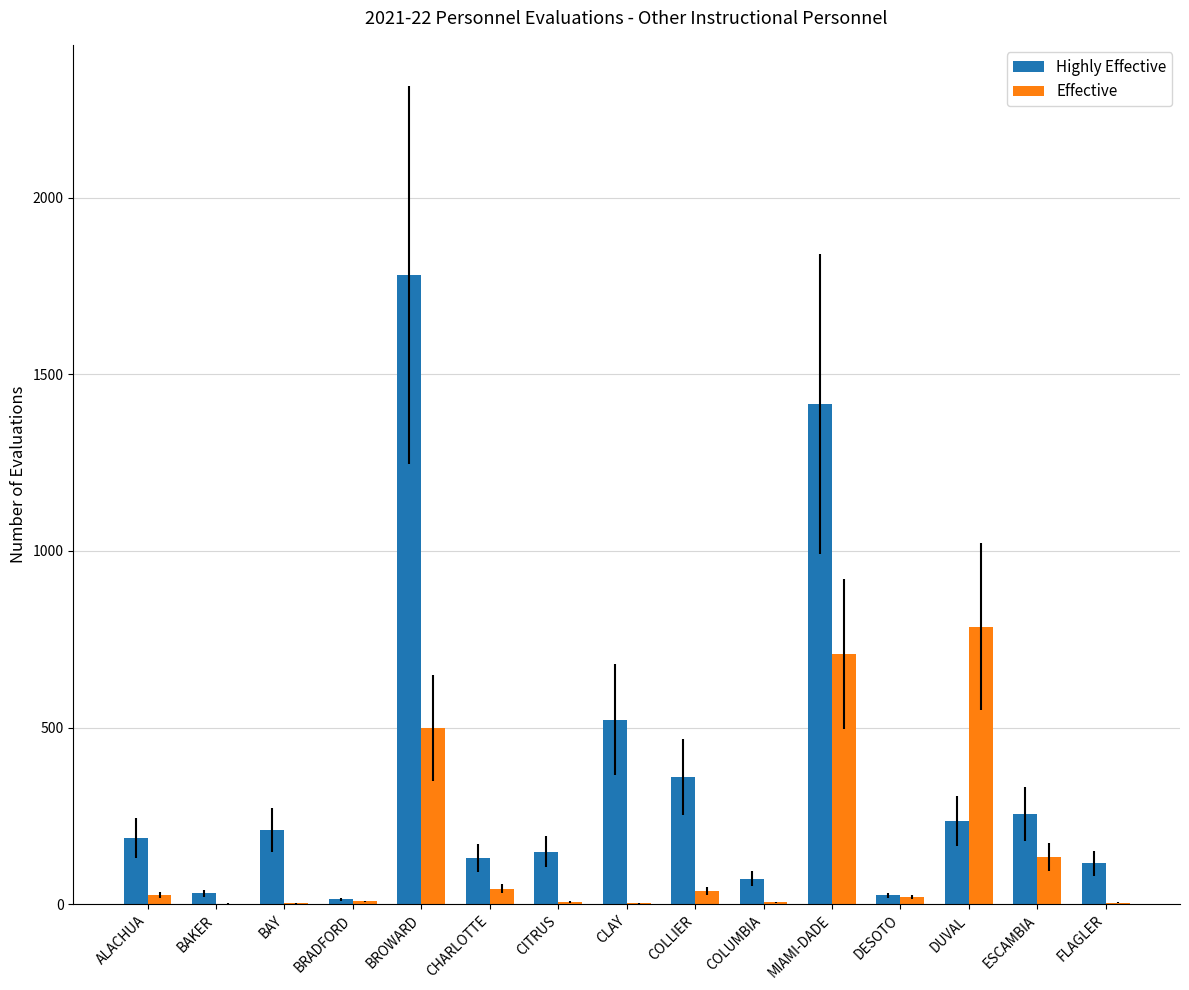

What is the maximum value for Effective?

786